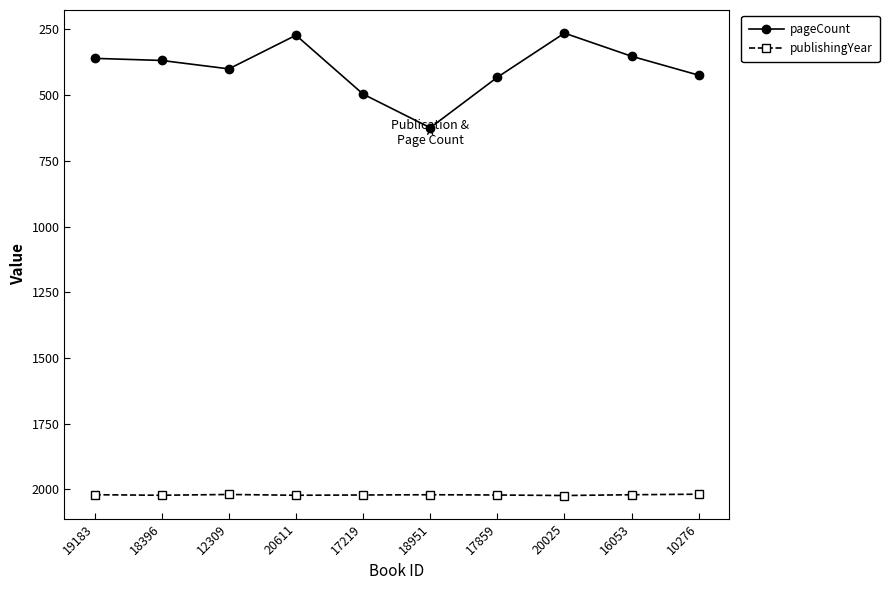

True or false: pageCount has a value of 400 at 12309.

True